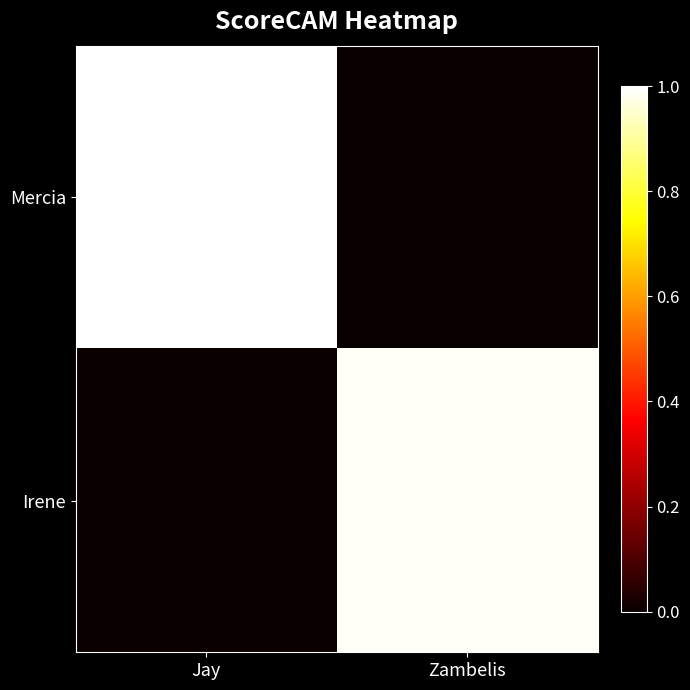

Reading right to left, list all the values displayed in this chart.

Mercia: Zambelis=0.0	Jay=1.0
Irene: Zambelis=1.0	Jay=0.0